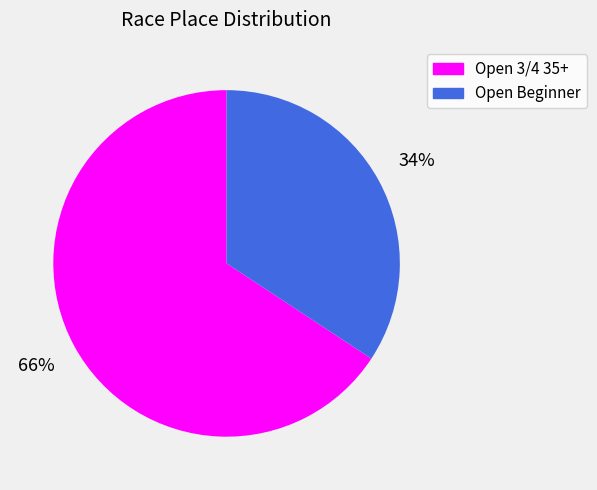

Which category accounts for the majority?

Open 3/4 35+